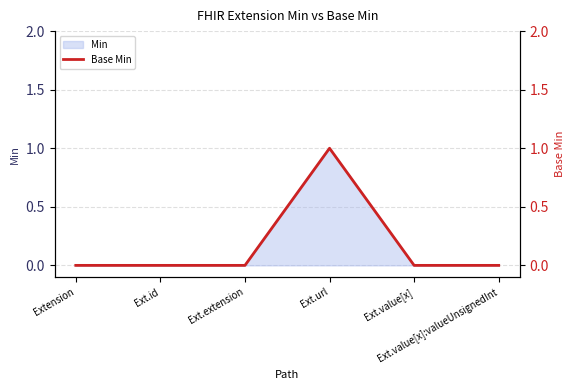

What is the label of the 2nd point from the right?

Ext.value[x]